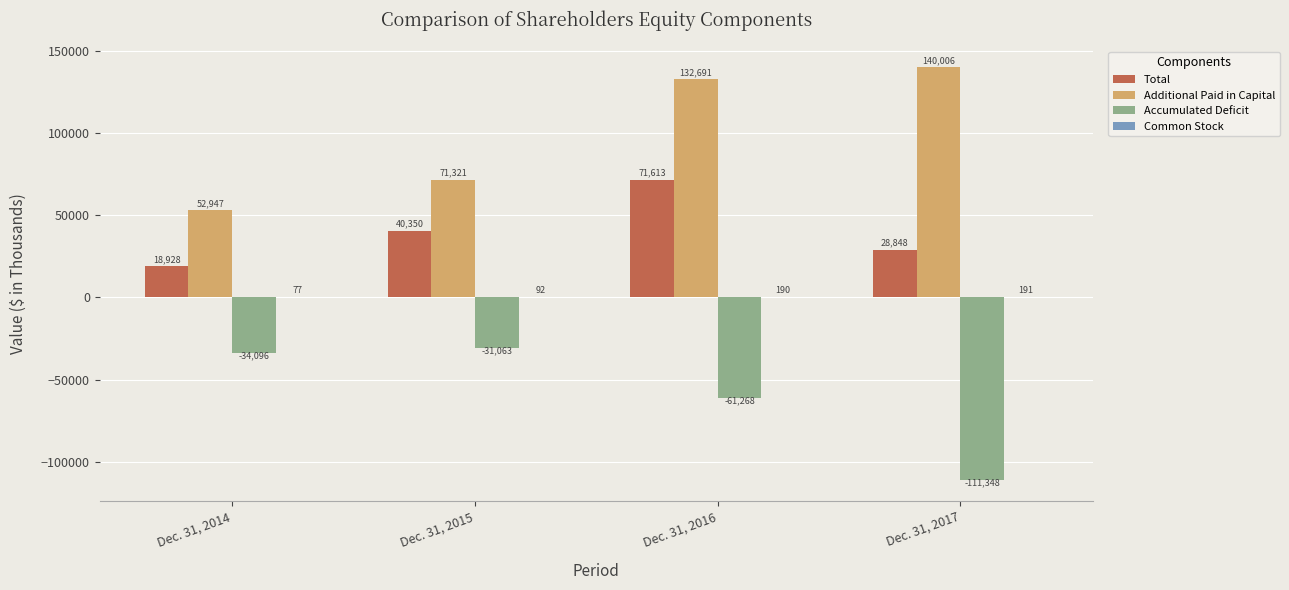

What is the sum of the Additional Paid in Capital values at Dec. 31, 2016 and Dec. 31, 2015?

204012